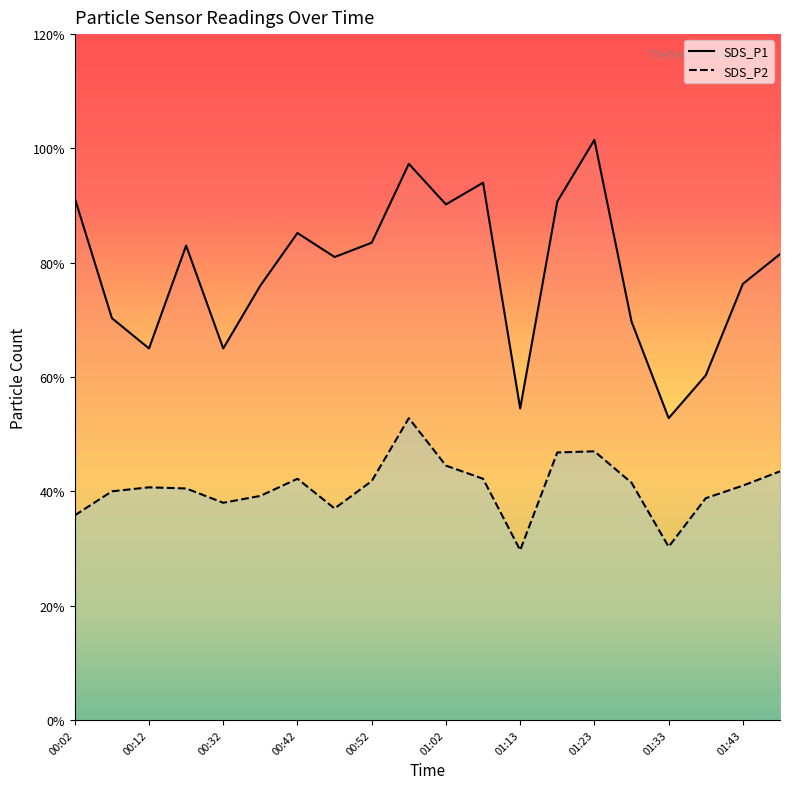

The SDS_P2 series shows 5.3 at 00:57. True or false?

True